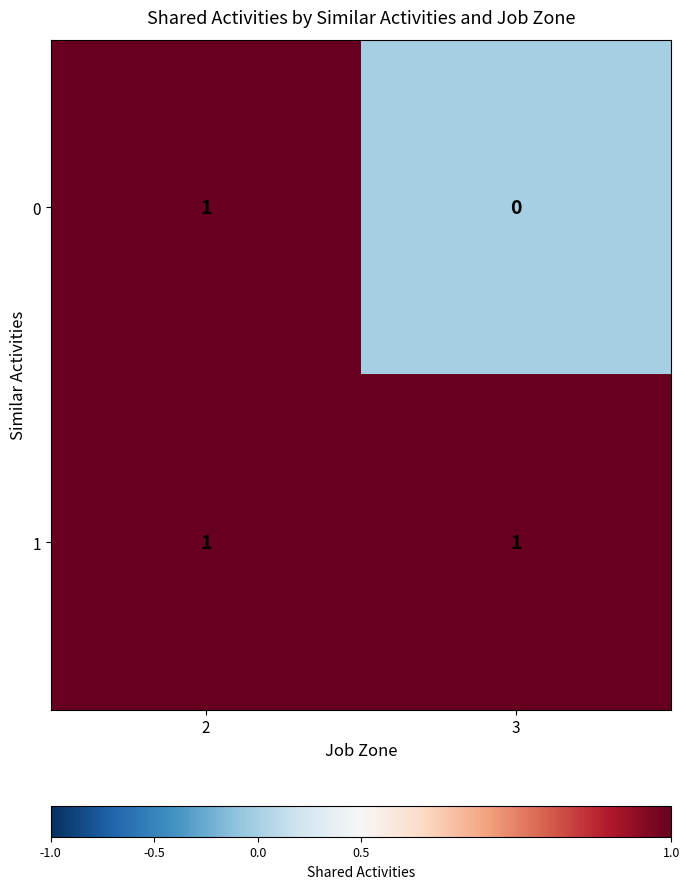

List the series in order of their overall mean, highest first.

1, 0